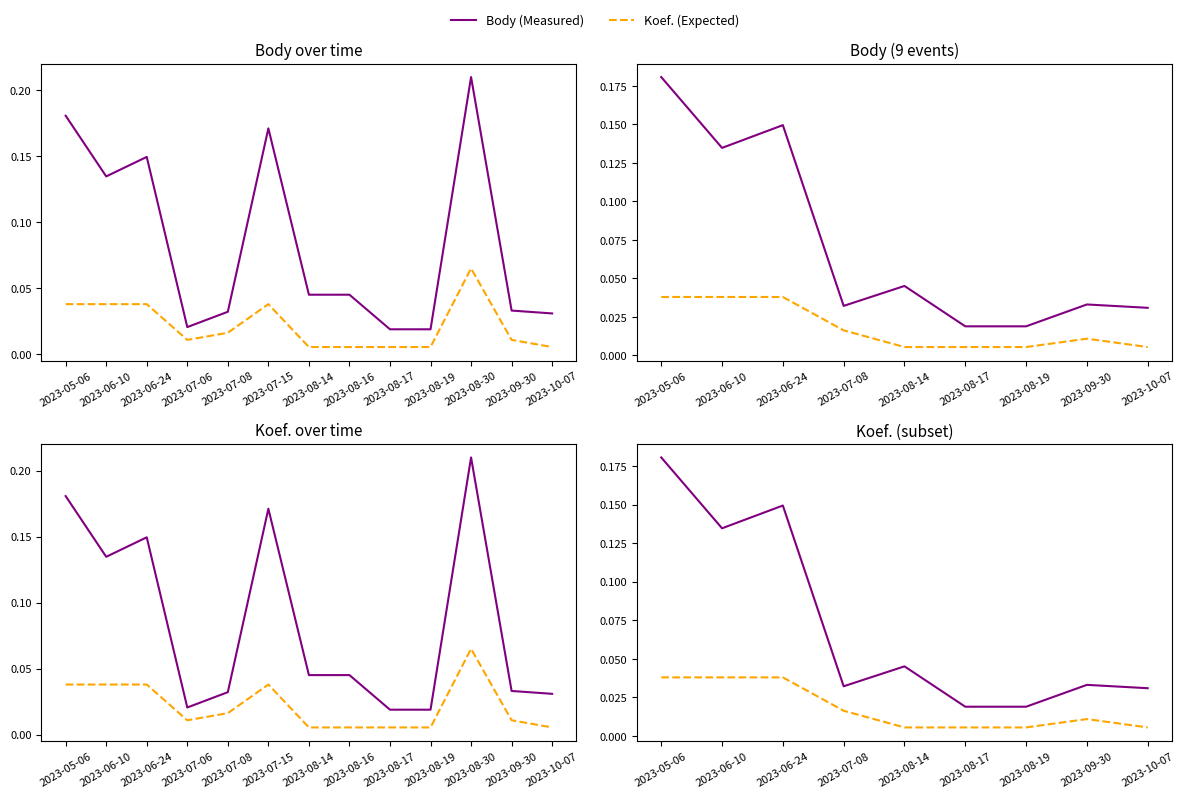

The value of Koef. (Expected) at 2023-10-07 is 0.0. True or false?

False